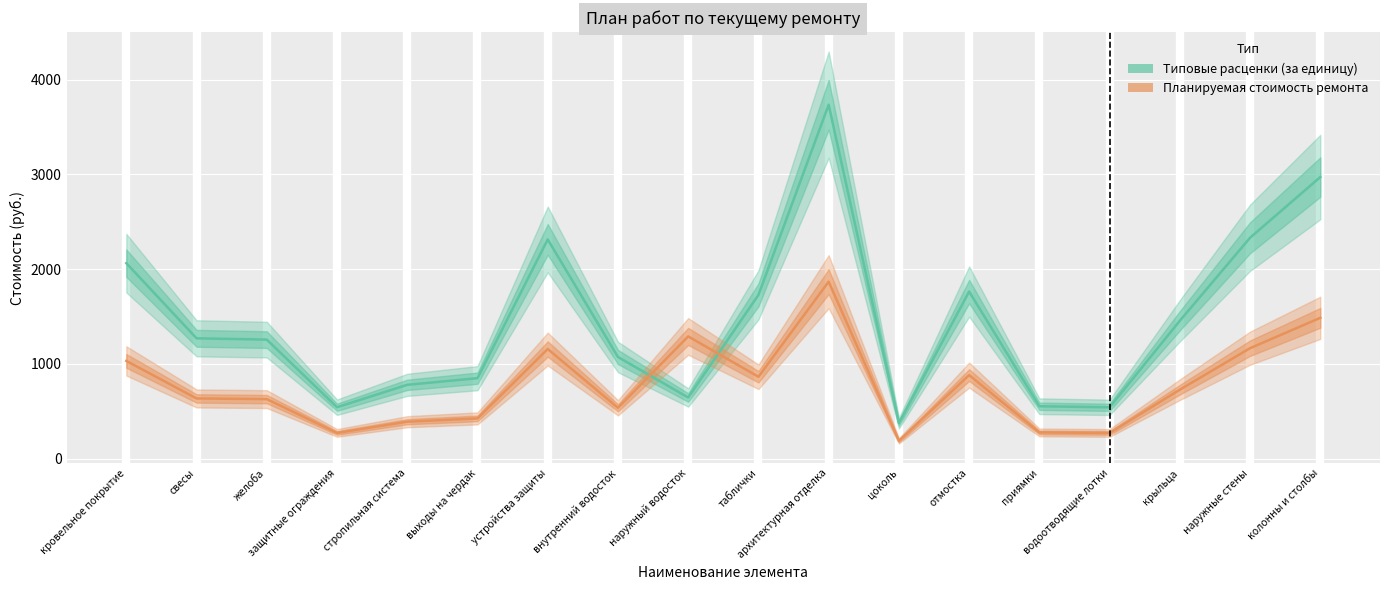

At which category is the sum across all series the highest?

архитектурная отделка